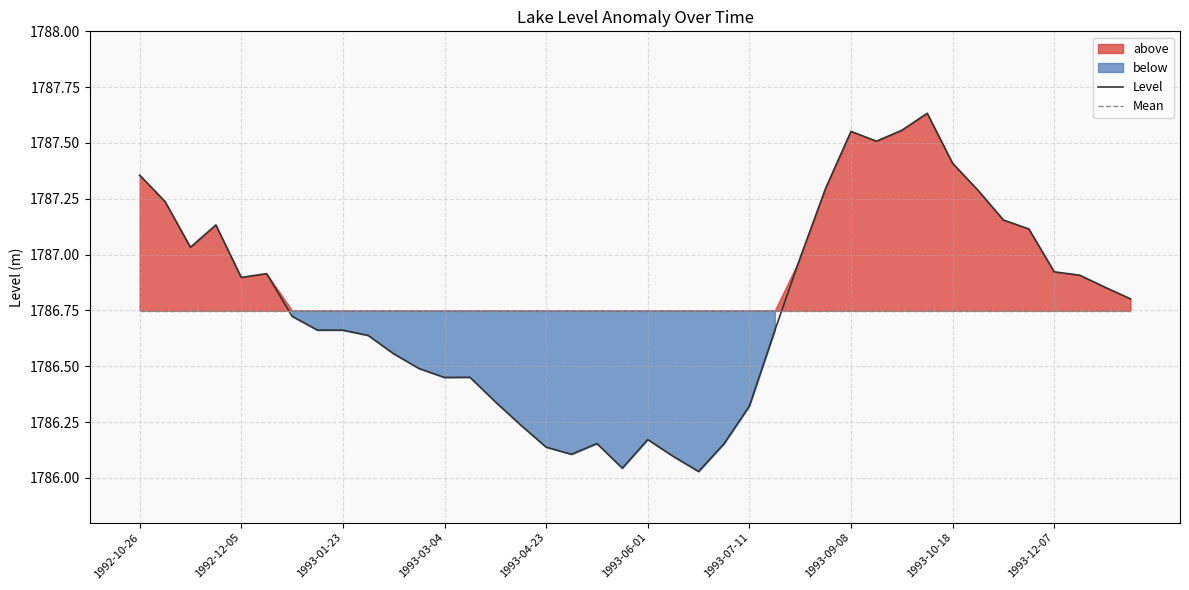

Reading left to right, transcribe all the data shown in this chart.

Level: 1787.4	1787.2	1787.0	1787.1	1786.9	1786.9	1786.7	1786.7	1786.7	1786.6	1786.6	1786.5	1786.5	1786.5	1786.3	1786.2	1786.1	1786.1	1786.2	1786.0	1786.2	1786.1	1786.0	1786.2	1786.3	1786.7	1787.0	1787.3	1787.6	1787.5	1787.6	1787.6	1787.4	1787.3	1787.2	1787.1	1786.9	1786.9	1786.9	1786.8
Mean: 1786.7	1786.7	1786.7	1786.7	1786.7	1786.7	1786.7	1786.7	1786.7	1786.7	1786.7	1786.7	1786.7	1786.7	1786.7	1786.7	1786.7	1786.7	1786.7	1786.7	1786.7	1786.7	1786.7	1786.7	1786.7	1786.7	1786.7	1786.7	1786.7	1786.7	1786.7	1786.7	1786.7	1786.7	1786.7	1786.7	1786.7	1786.7	1786.7	1786.7